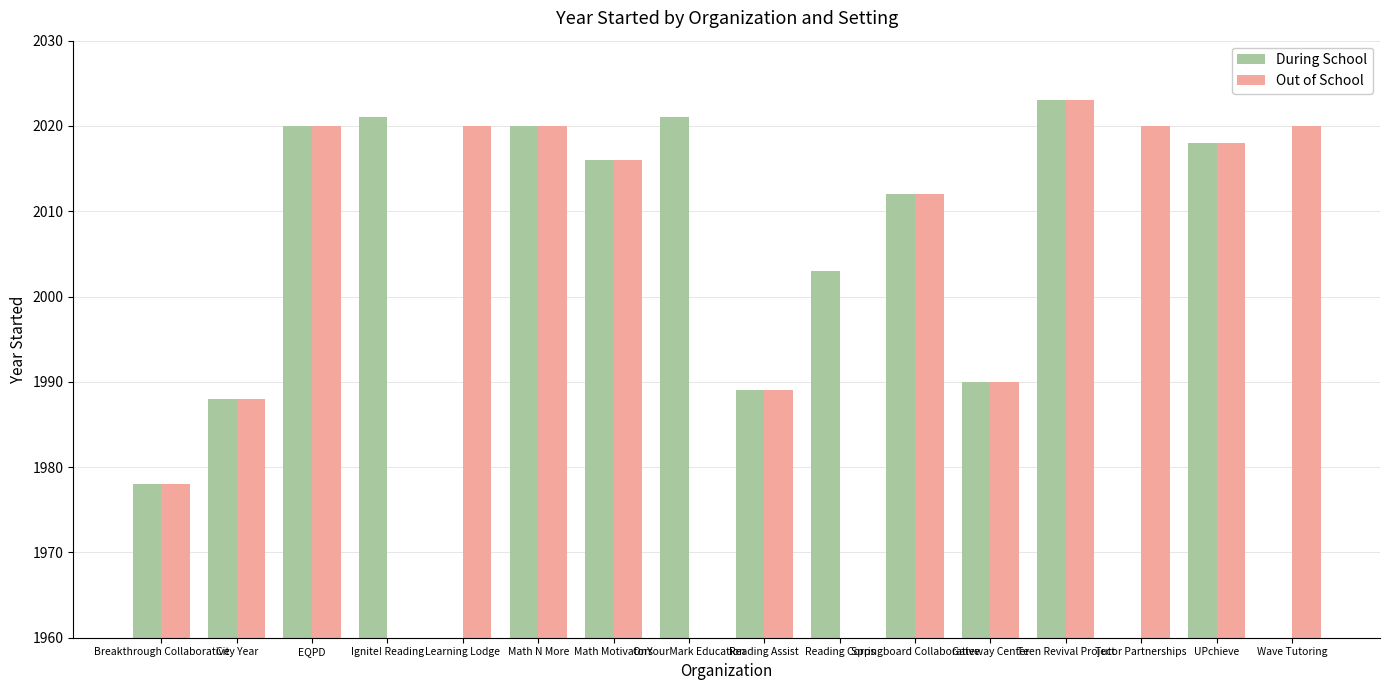

What is the greatest value displayed?

2023